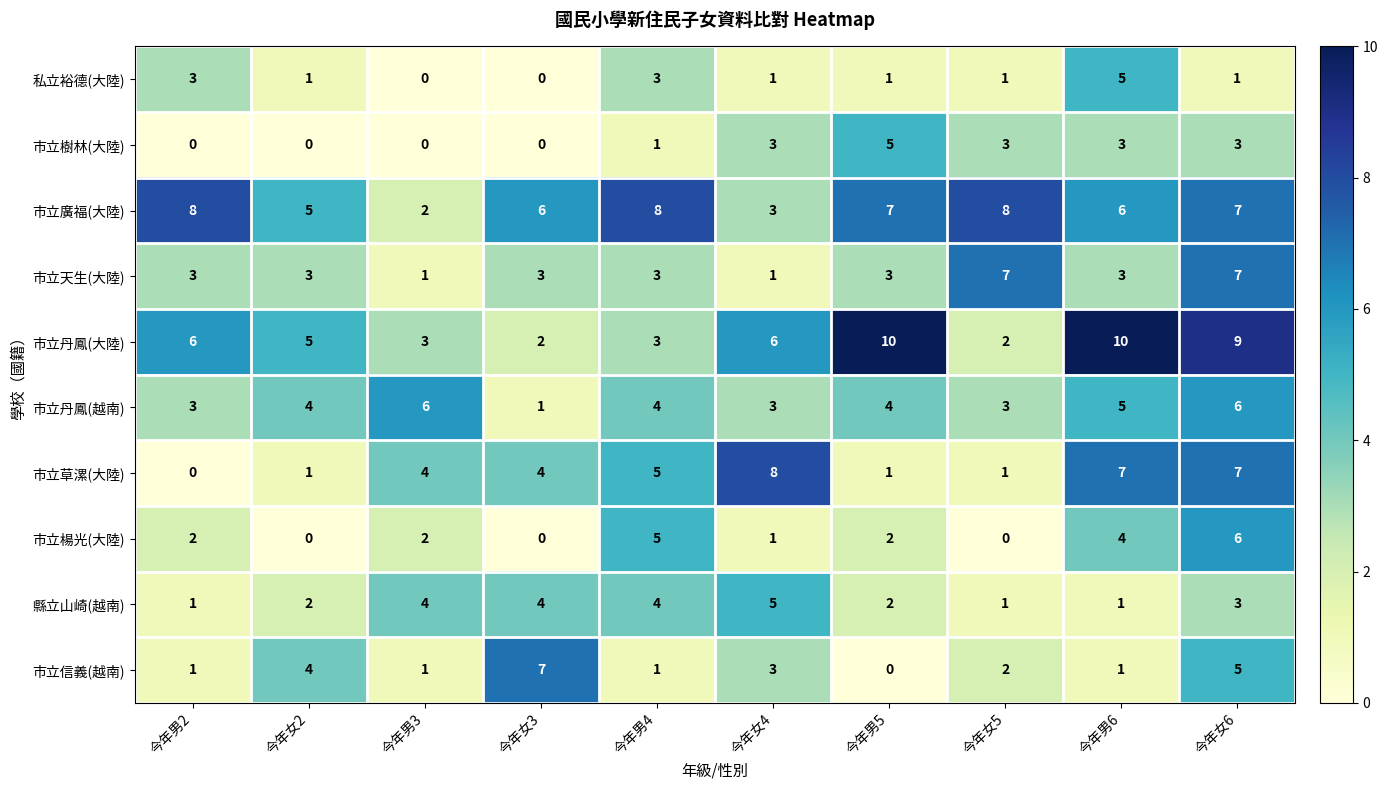

At which label does 市立草漯(大陸) reach its minimum?

今年男2